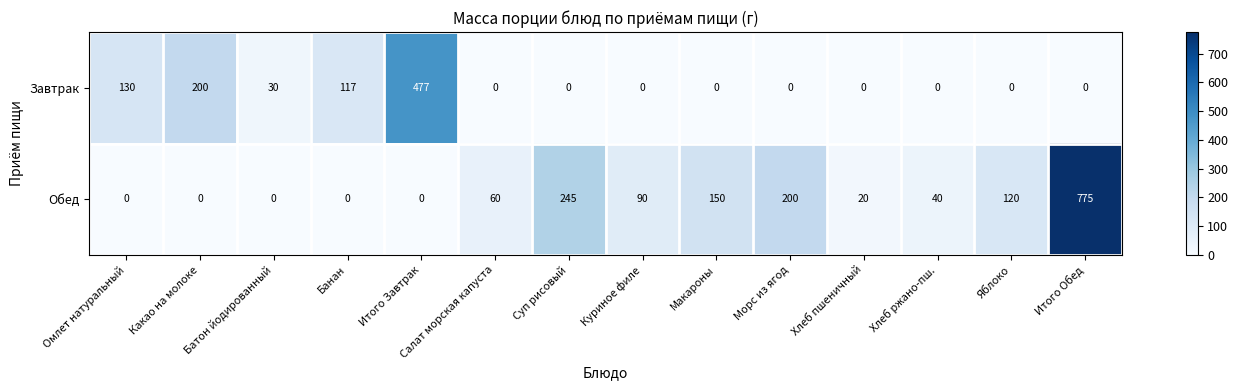

The Завтрак series shows 117 at Банан. True or false?

True